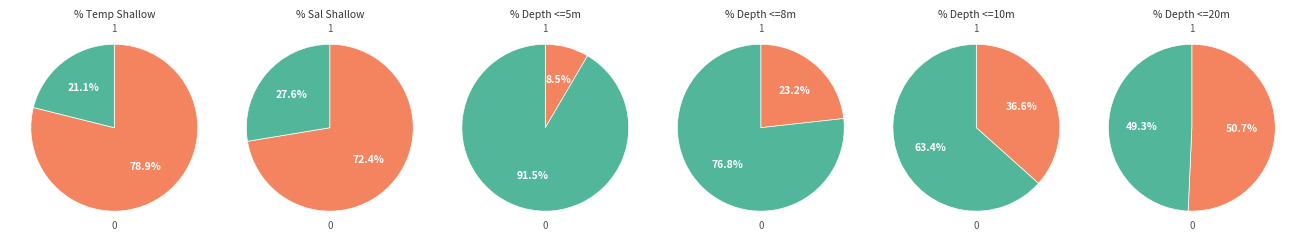

Which category has the biggest portion of the pie?

1